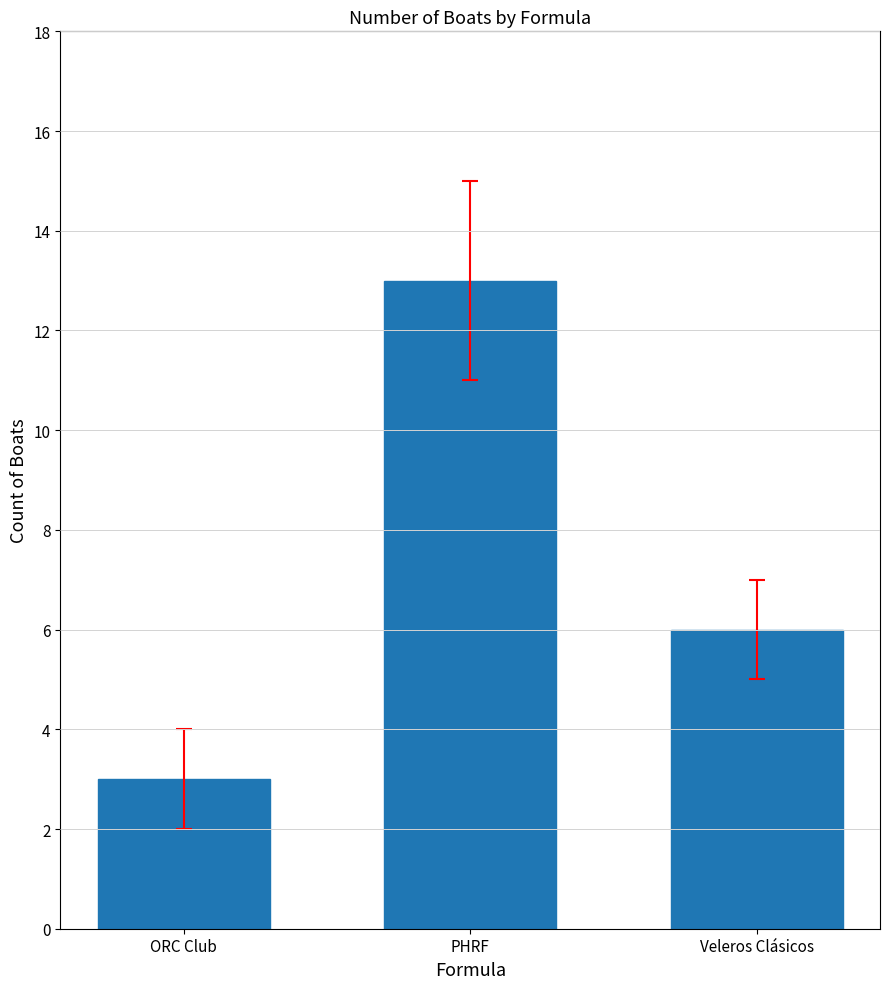

What is the label of the 2nd bar from the left?

PHRF